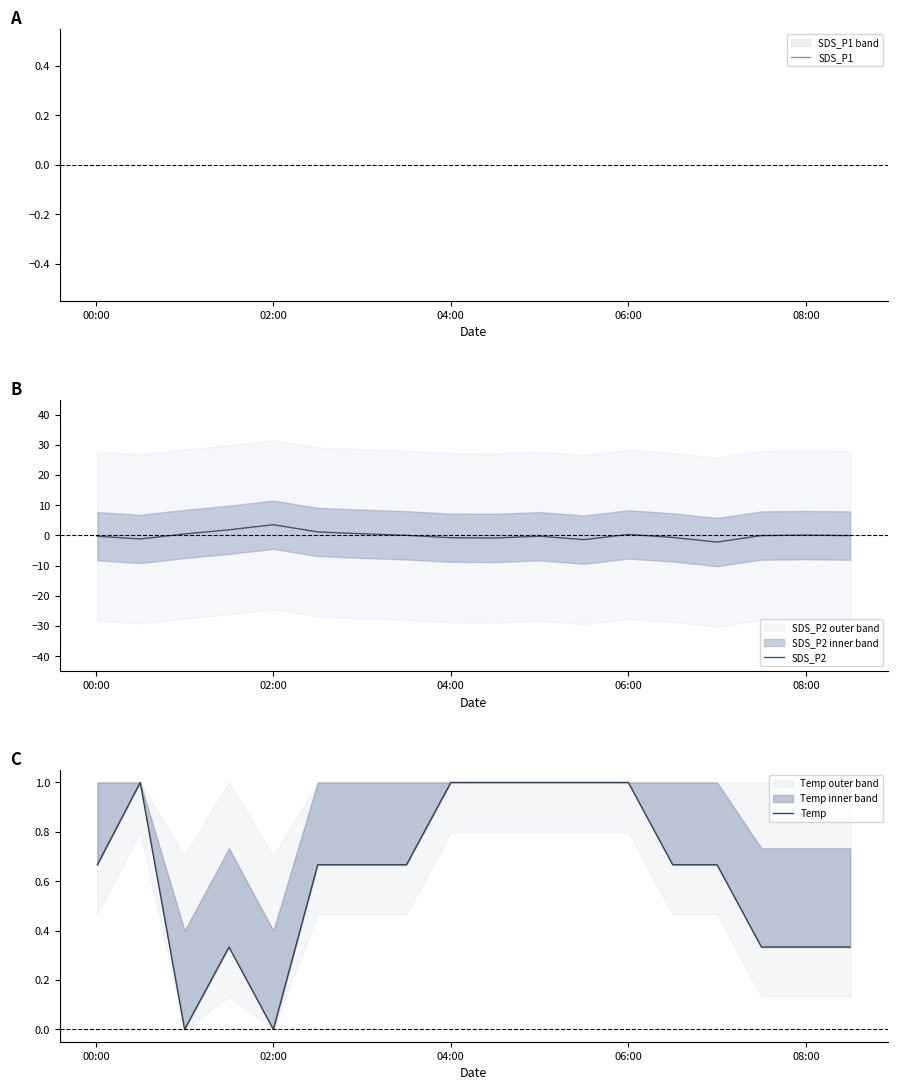

What is the maximum value for SDS_P2?

3.5